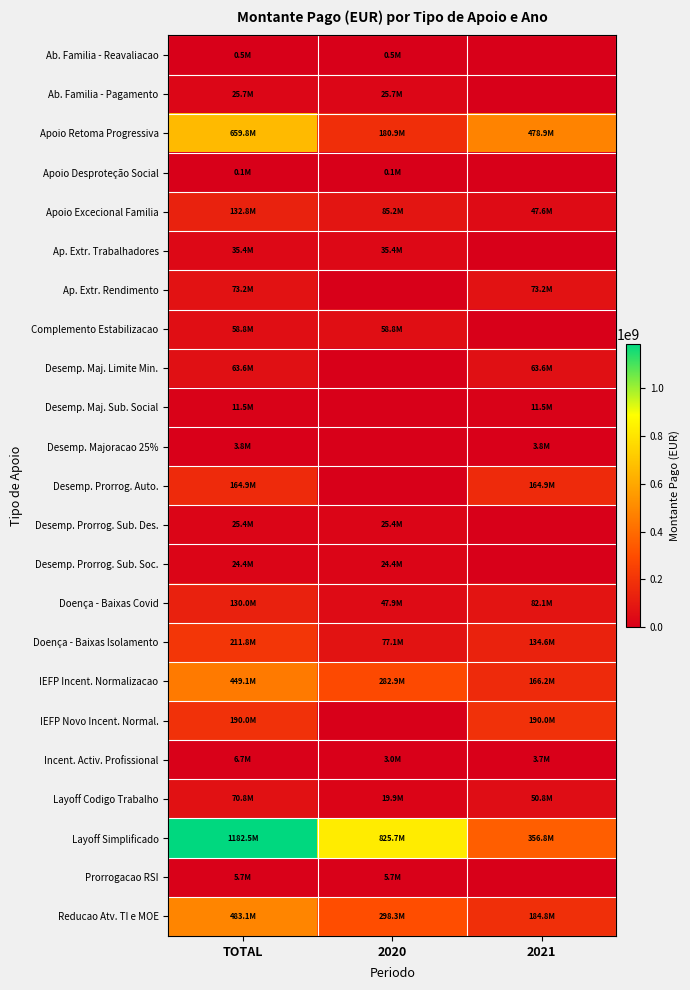

Which series has the largest range (max minus min)?

Layoff Simplificado